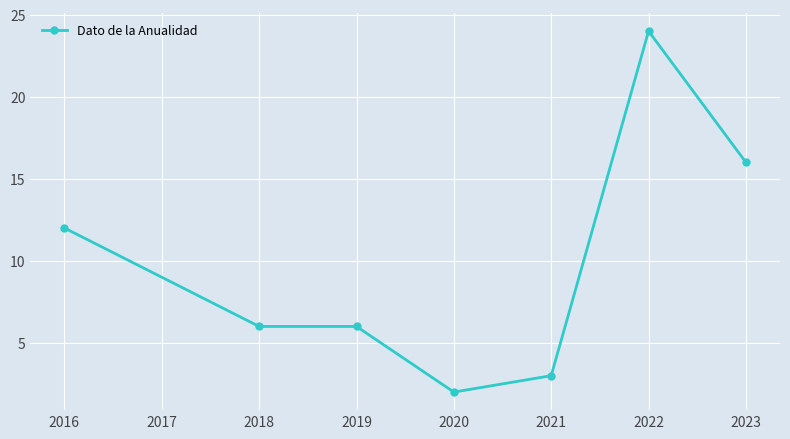

Is this an area chart (filled region under the line)?

No